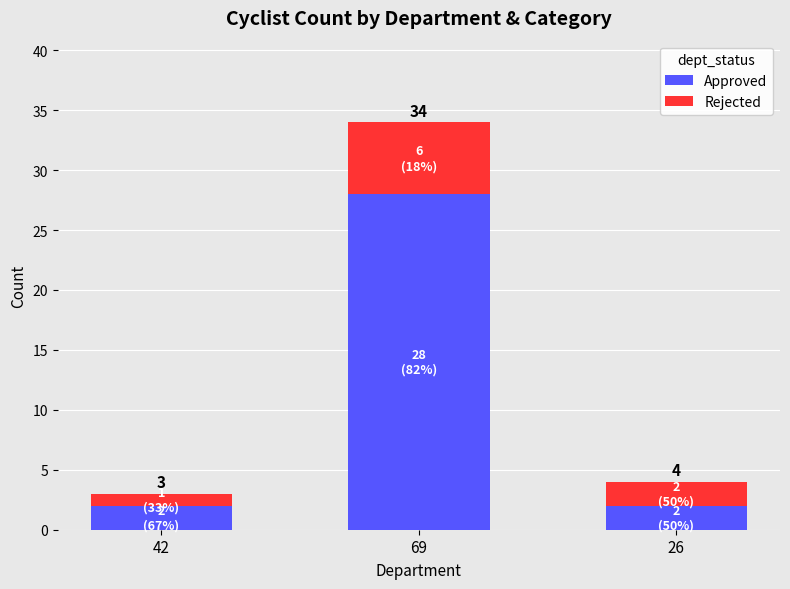

How many bars are there in total?

3